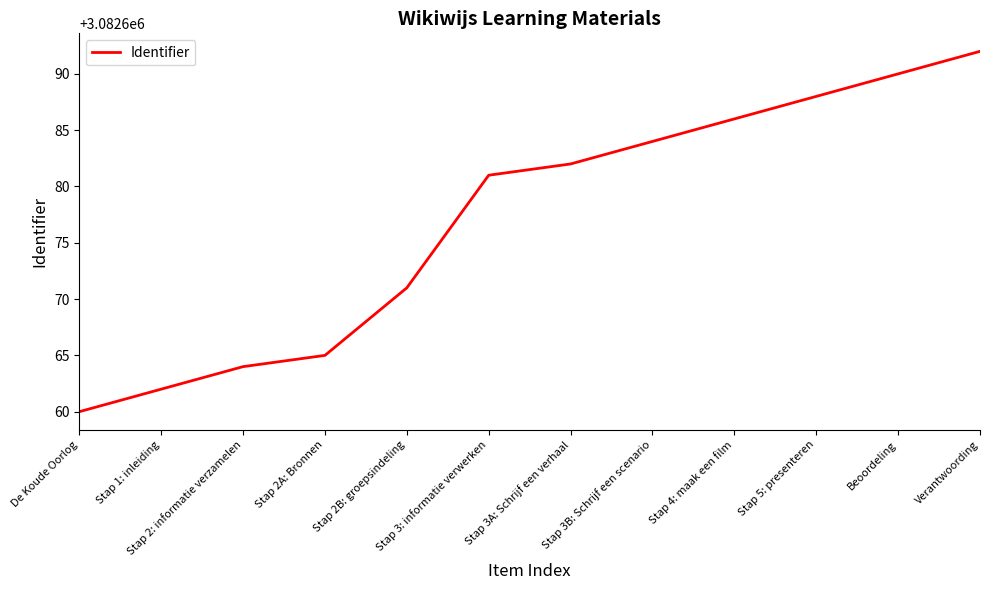

What position from the right is De Koude Oorlog?

12